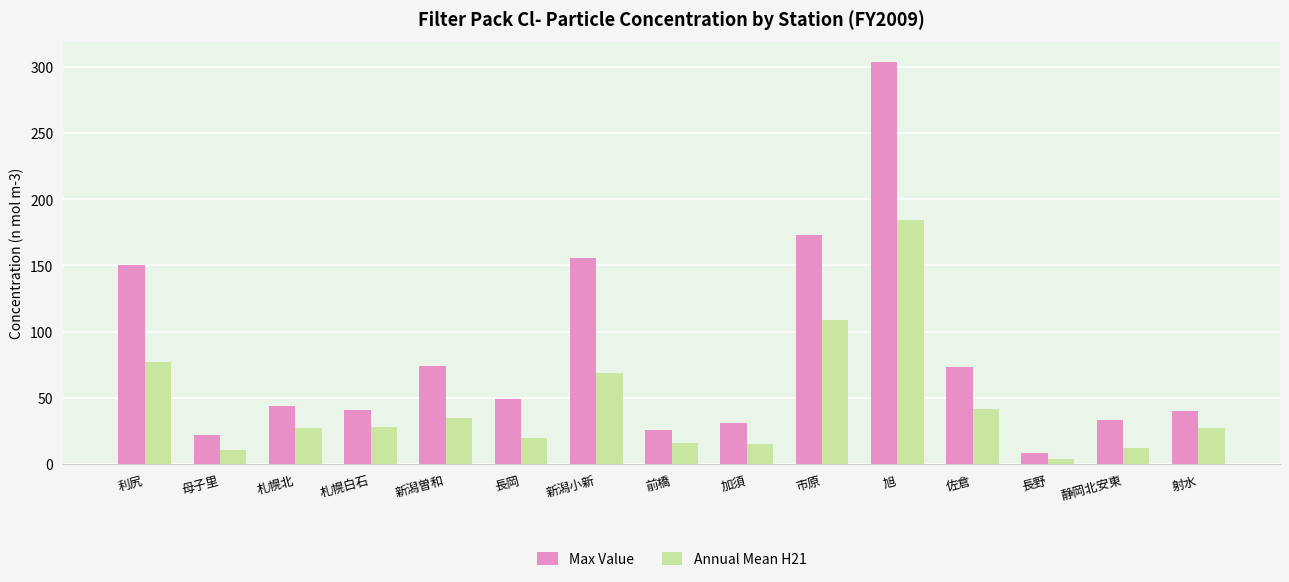

List the series in order of their overall mean, highest first.

Max Value, Annual Mean H21